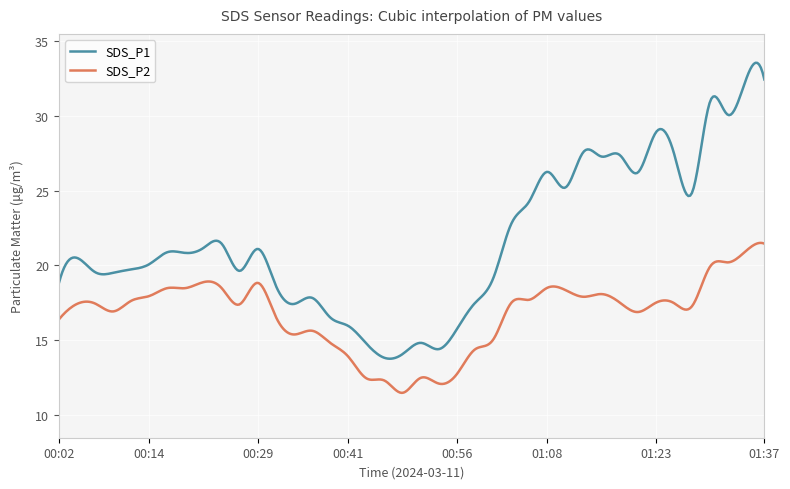

Does the chart have visible grid lines?

Yes